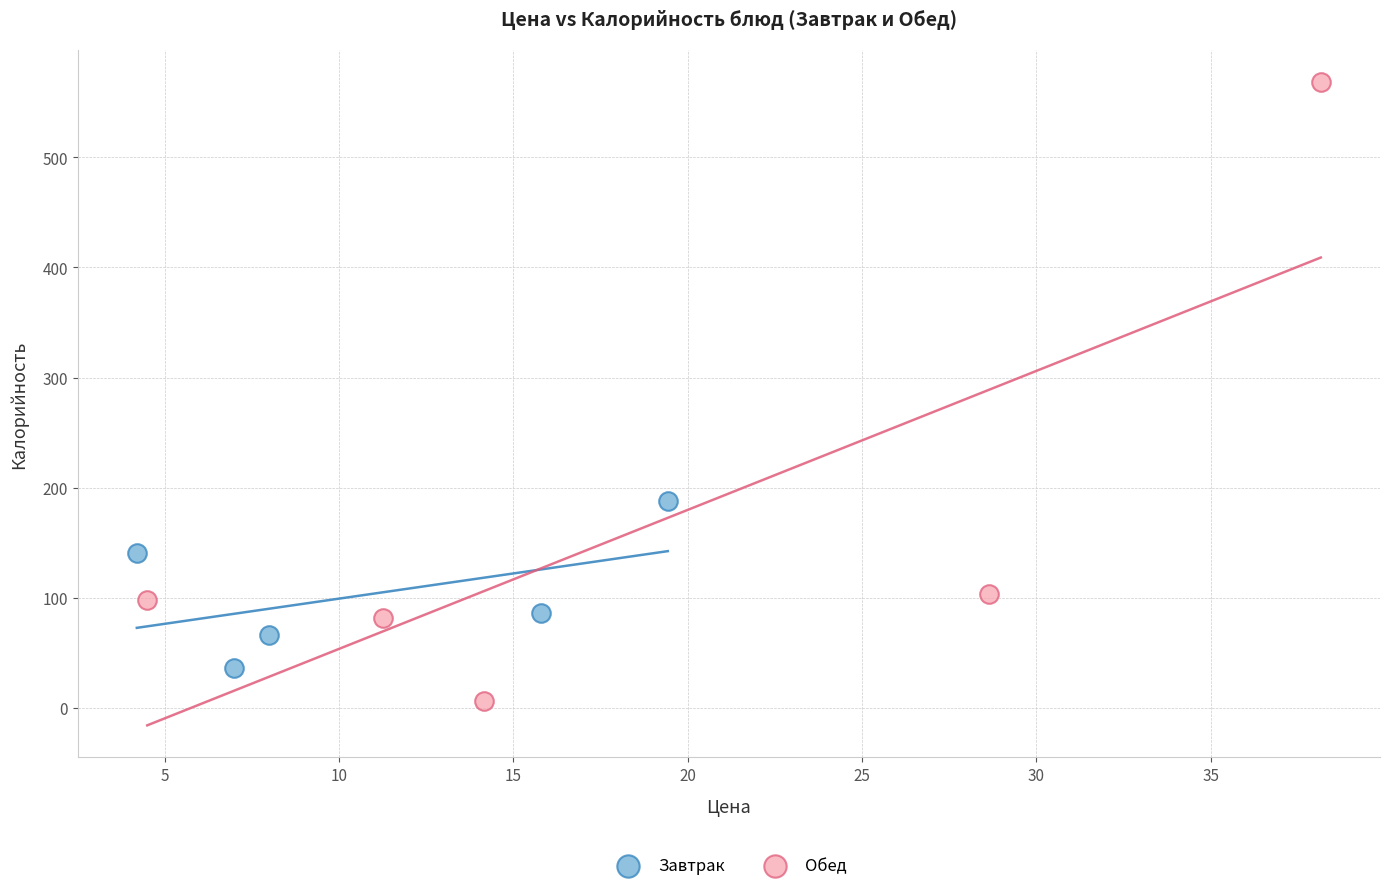

Which series reaches the minimum Y coordinate?

Обед